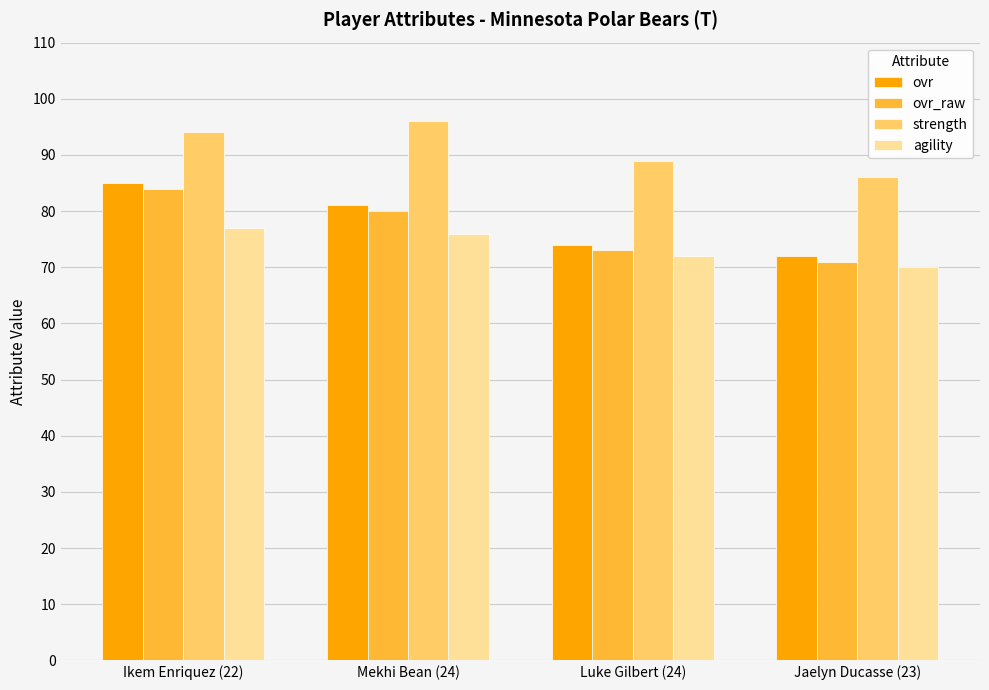

What is the difference between the maximum and minimum values in the agility series?

7